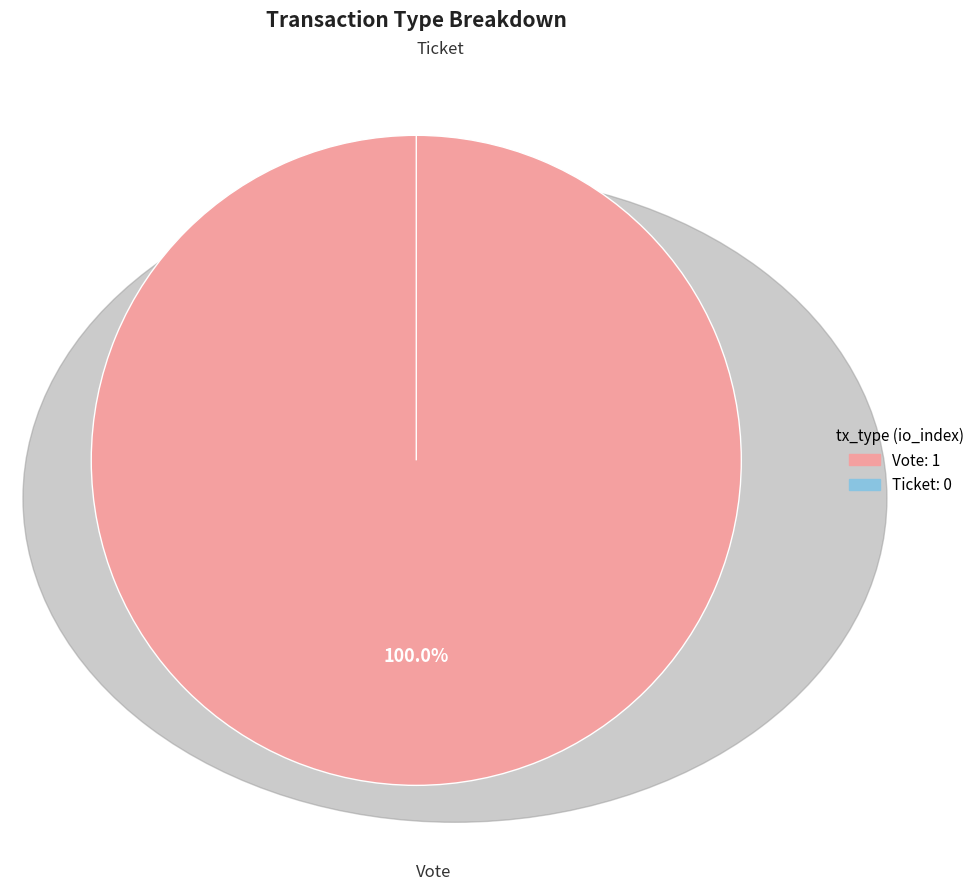

Rank the categories by value from lowest to highest.

Ticket, Vote